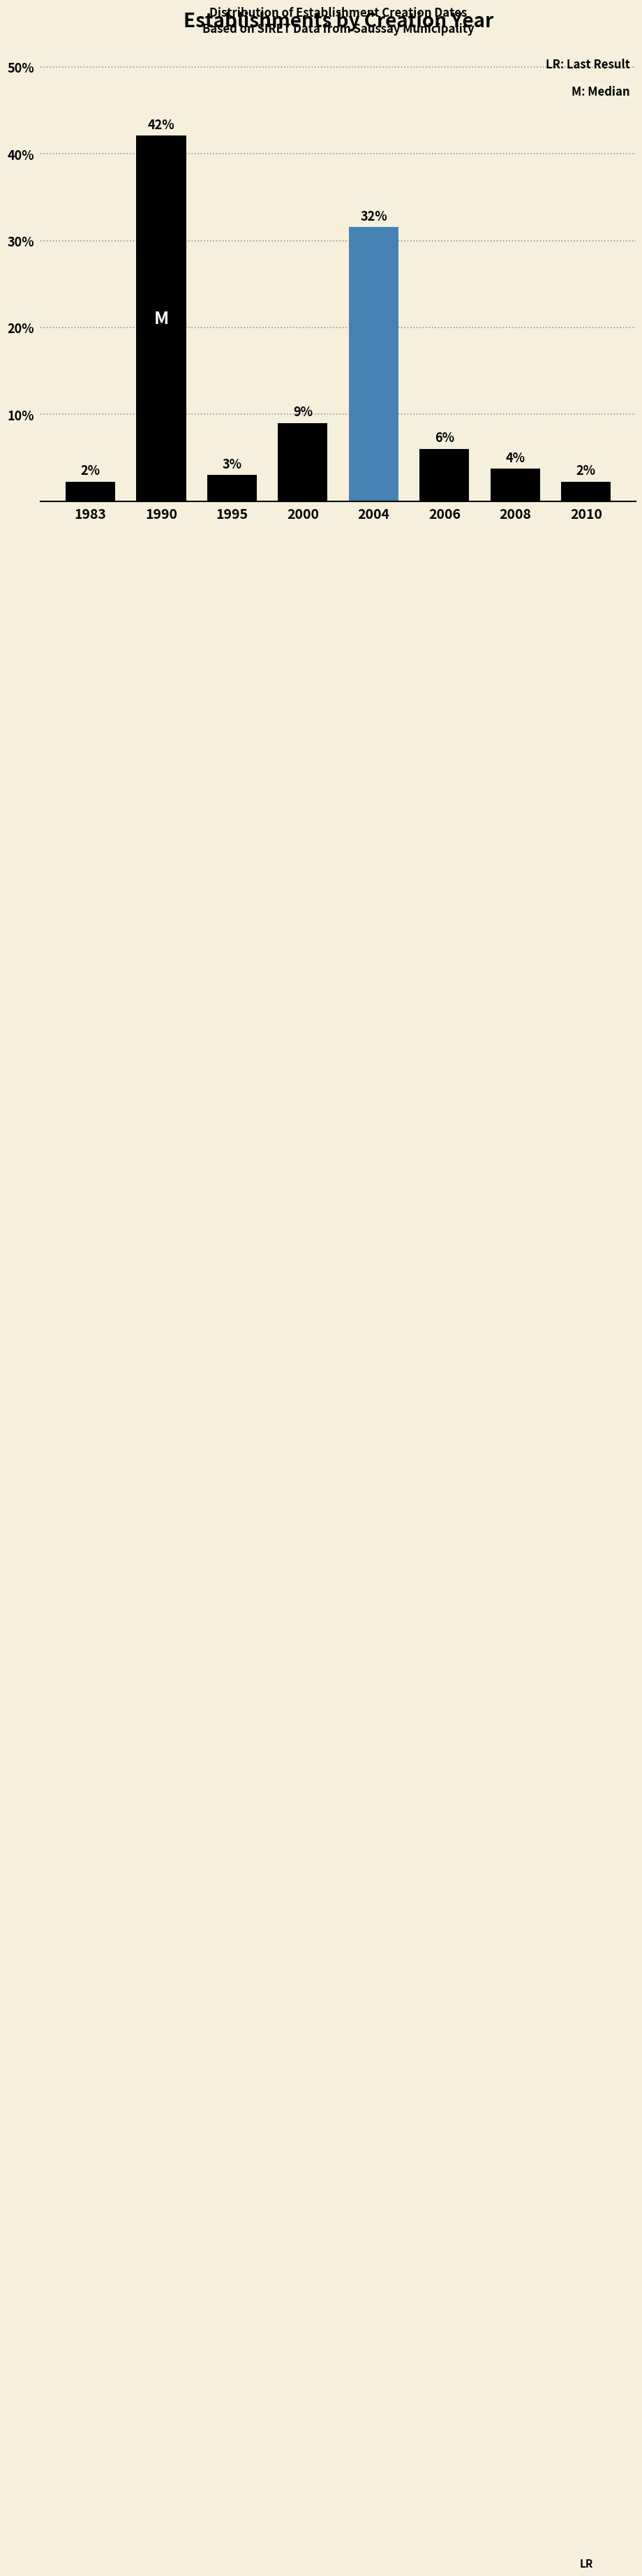

What is the value of the 4th bar from the left?

9.0